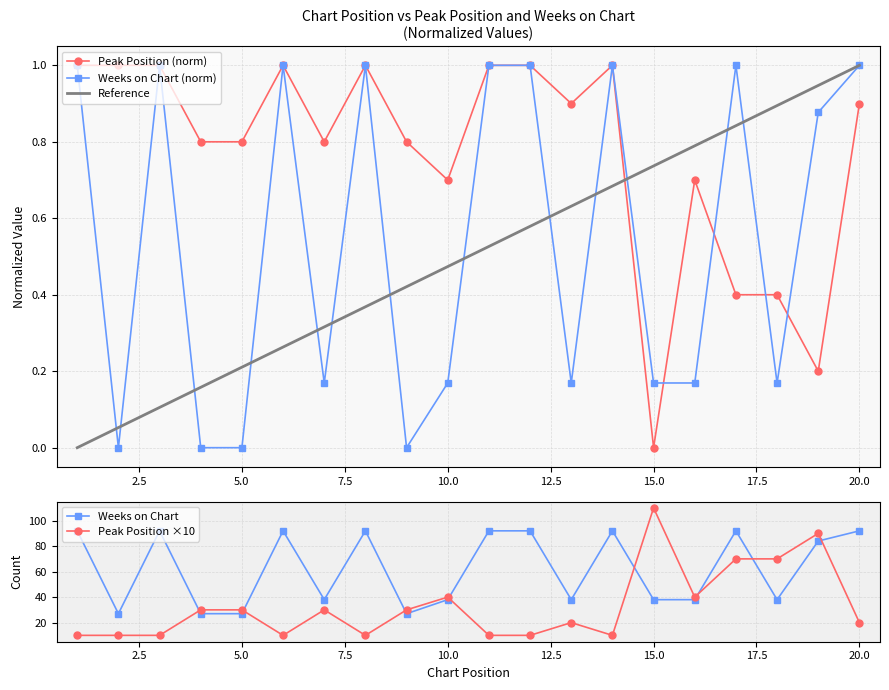

What is the average value of the Peak Position series?

0.8